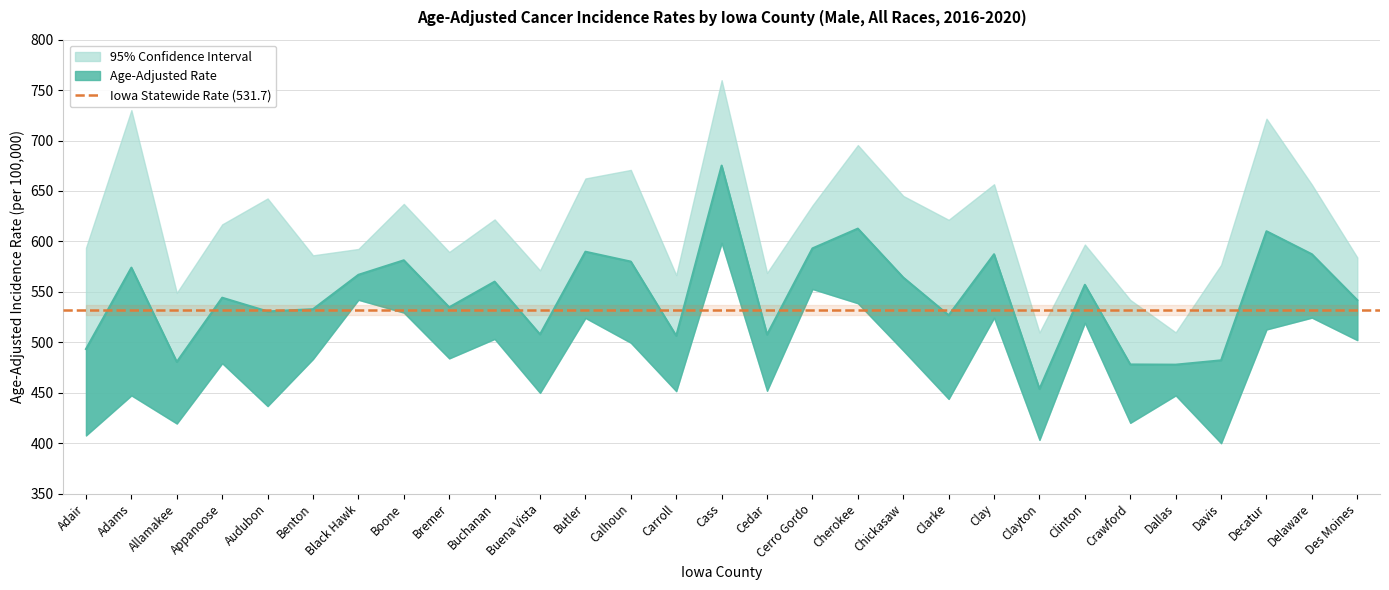

Reading right to left, what are all the values shown in this chart?

Age-Adjusted Rate: Des Moines=541.8	Delaware=587.3	Decatur=610.1	Davis=482.1	Dallas=477.8	Crawford=478.0	Clinton=557.0	Clayton=453.7	Clay=587.3	Clarke=526.8	Chickasaw=564.2	Cherokee=612.7	Cerro Gordo=593.1	Cedar=507.6	Cass=675.2	Carroll=506.4	Calhoun=580.0	Butler=589.8	Buena Vista=507.8	Buchanan=560.1	Bremer=534.7	Boone=581.3	Black Hawk=566.9	Benton=532.8	Audubon=530.6	Appanoose=544.2	Allamakee=480.5	Adams=574.0	Adair=493.3
Lower 95% CI: Des Moines=502.1	Delaware=524.4	Decatur=512.7	Davis=399.9	Dallas=447.3	Crawford=420.1	Clinton=519.3	Clayton=403.2	Clay=524.3	Clarke=443.8	Chickasaw=491.8	Cherokee=538.7	Cerro Gordo=552.8	Cedar=451.9	Cass=598.4	Carroll=451.5	Calhoun=499.5	Butler=524.1	Buena Vista=449.8	Buchanan=503.3	Bremer=484.0	Boone=529.4	Black Hawk=542.1	Benton=483.4	Audubon=436.7	Appanoose=479.2	Allamakee=419.4	Adams=447.3	Adair=407.6
Upper 95% CI: Des Moines=584.1	Delaware=656.3	Decatur=721.7	Davis=576.7	Dallas=509.8	Crawford=542.0	Clinton=596.9	Clayton=509.7	Clay=656.7	Clarke=621.4	Chickasaw=645.1	Cherokee=695.5	Cerro Gordo=635.7	Cedar=568.8	Cass=759.9	Carroll=566.6	Calhoun=670.9	Butler=662.4	Buena Vista=571.3	Buchanan=621.8	Bremer=589.5	Boone=637.2	Black Hawk=592.5	Benton=586.2	Audubon=642.6	Appanoose=616.9	Allamakee=549.0	Adams=730.2	Adair=593.7